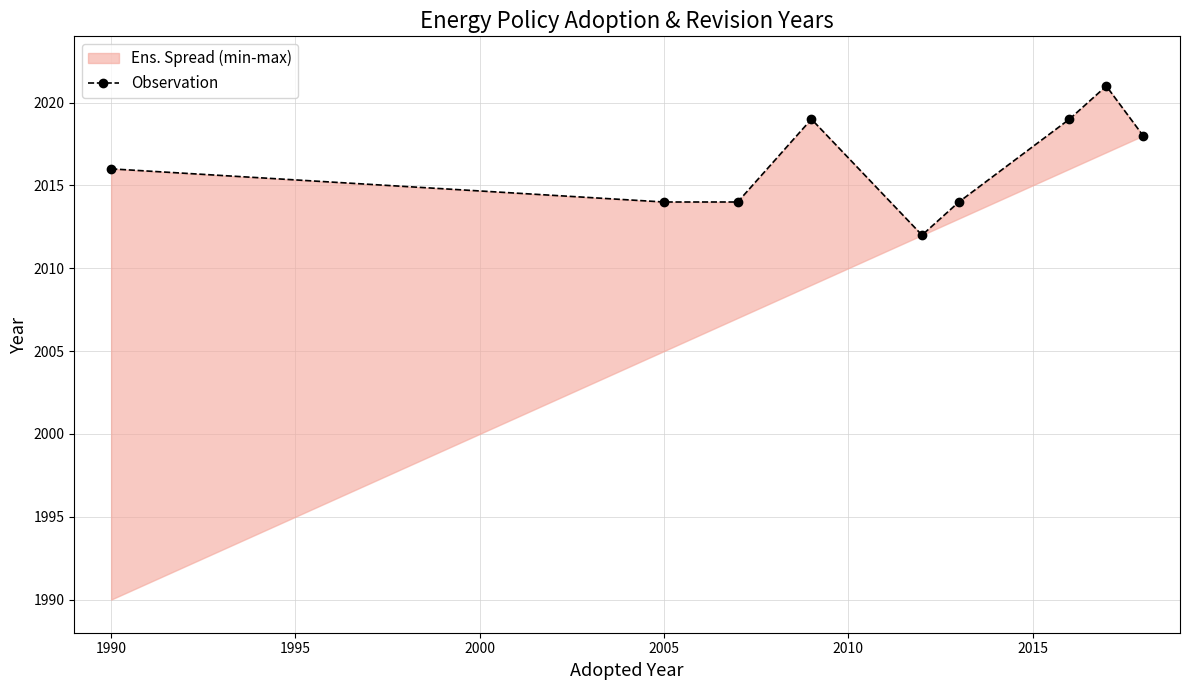

What is the sum of the values at 2015 and 2010?

4033